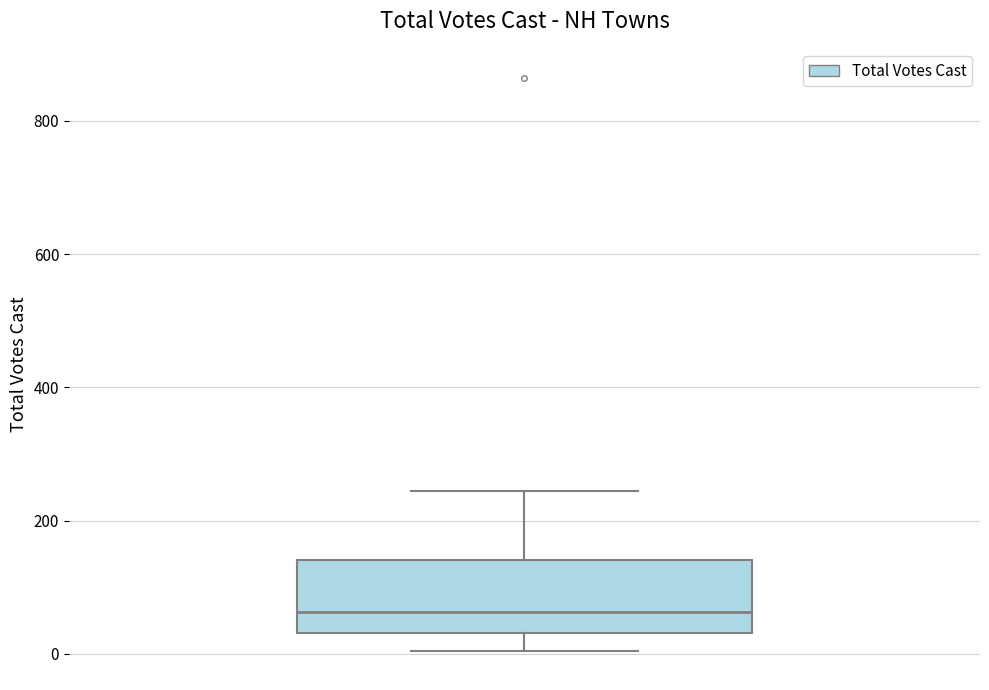

Transcribe this box plot: give where the median line is, the range the box spans, and where the two whiskers end, as read against the y-axis. The values are not printed on the chart, so give them approximately, as read against the axis.

median 60, box 40 to 140, whiskers 0 to 240